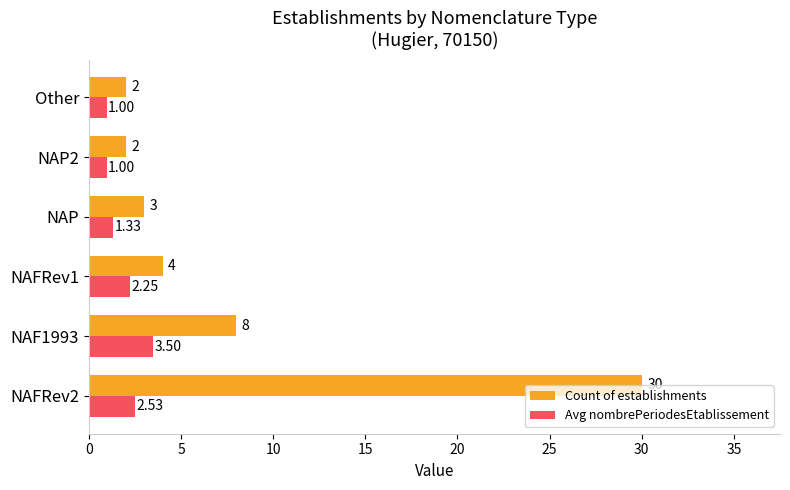

Is the value of Avg nombrePeriodesEtablissement at NAFRev1 greater than the value of Count of establishments at NAF1993?

No